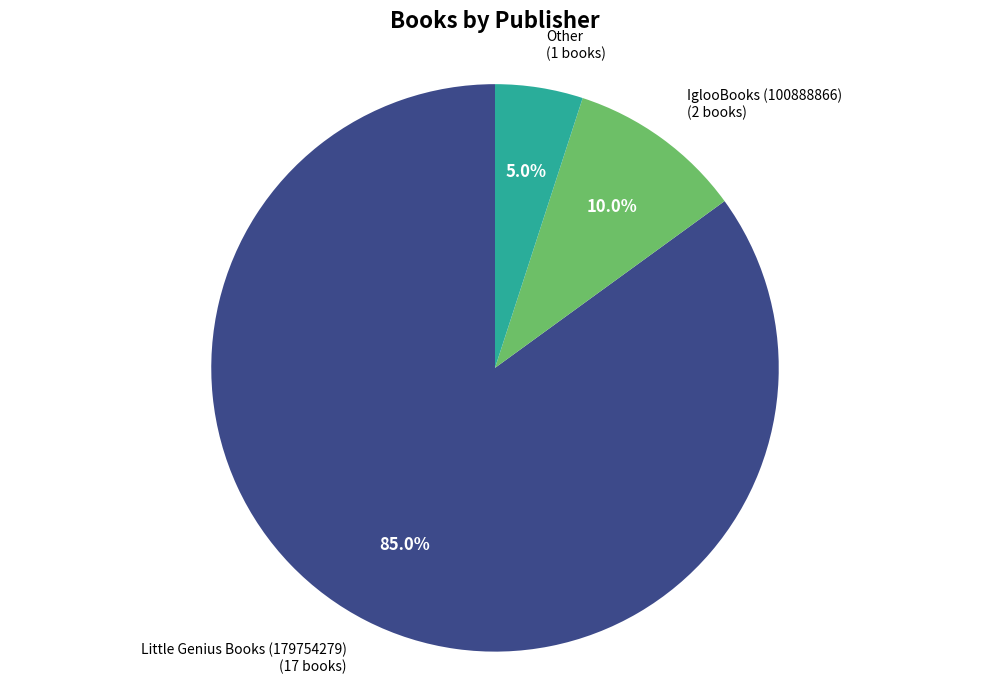

Is there a majority slice in this chart?

Yes